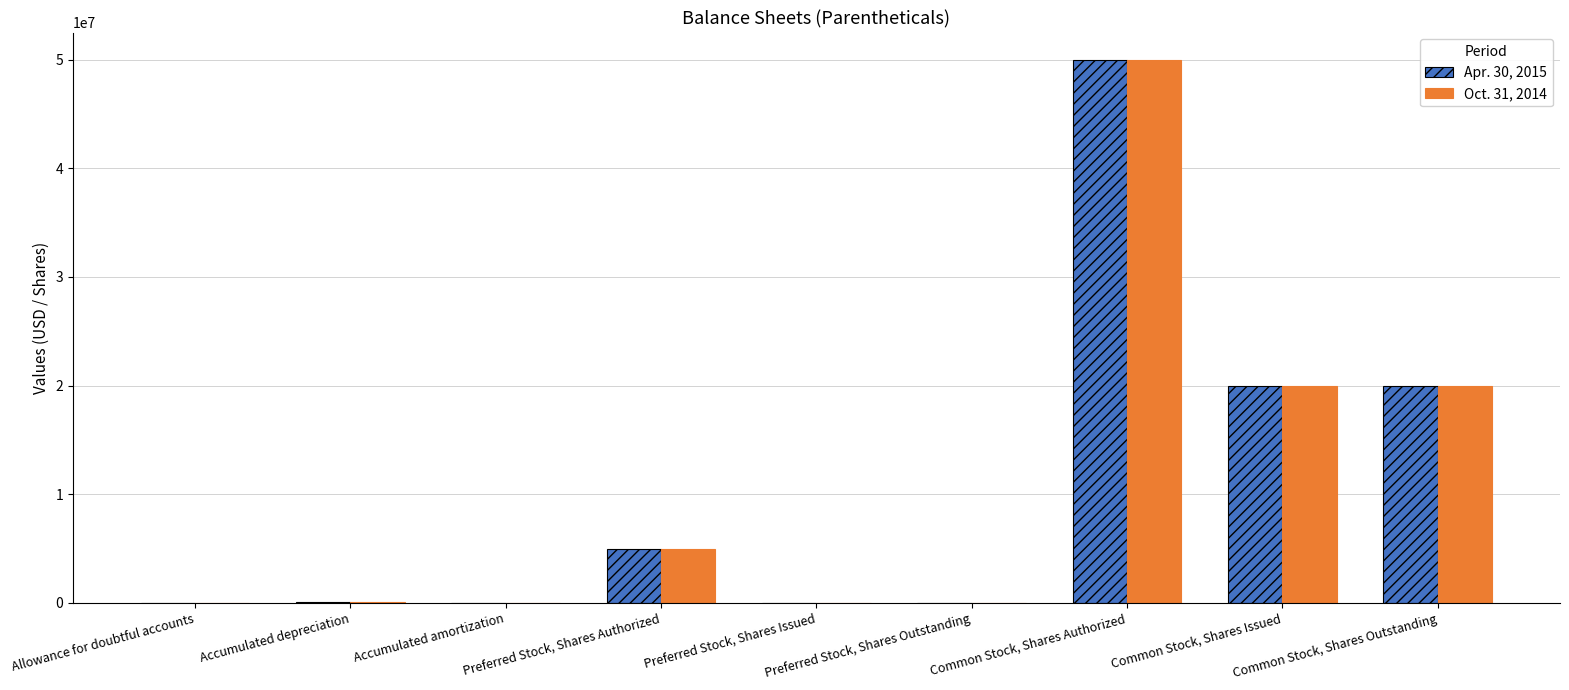

At which category is the sum across all series the highest?

Common Stock, Shares Authorized